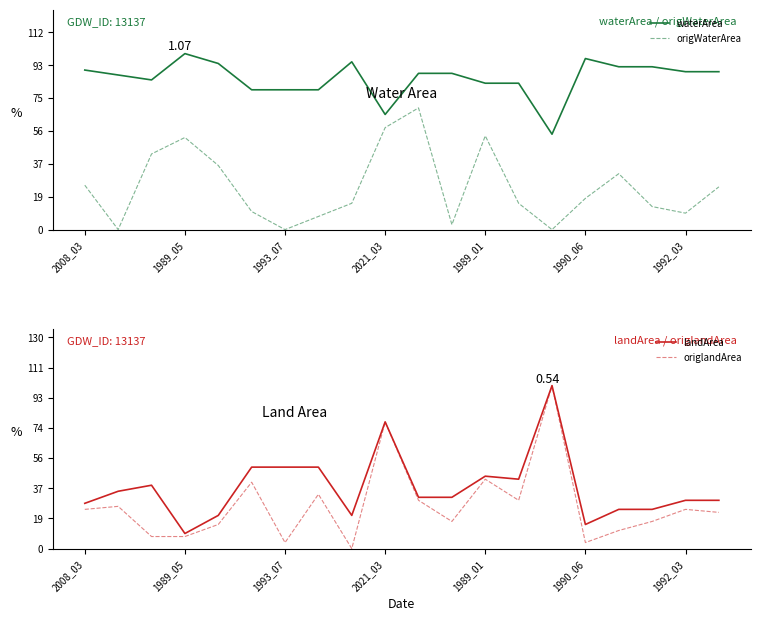

Reading left to right, what are all the values shown in this chart?

waterArea: 1.0	0.9	0.9	1.1	1.0	0.8	0.8	0.8	1.0	0.7	0.9	0.9	0.9	0.9	0.6	1.0	1.0	1.0	1.0	1.0
origWaterArea: 0.3	0.0	0.5	0.6	0.4	0.1	0.0	0.1	0.2	0.6	0.7	0.0	0.6	0.2	0.0	0.2	0.3	0.1	0.1	0.3
landArea: 0.1	0.2	0.2	0.1	0.1	0.3	0.3	0.3	0.1	0.4	0.2	0.2	0.2	0.2	0.5	0.1	0.1	0.1	0.2	0.2
origlandArea: 0.1	0.1	0.0	0.0	0.1	0.2	0.0	0.2	0.0	0.4	0.2	0.1	0.2	0.2	0.5	0.0	0.1	0.1	0.1	0.1